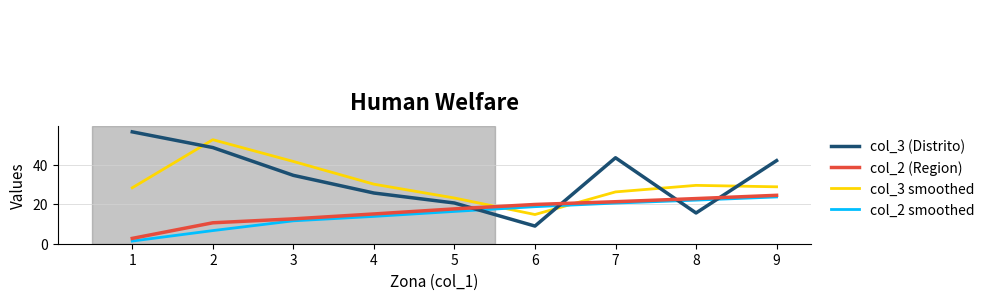

Does the chart have visible grid lines?

Yes